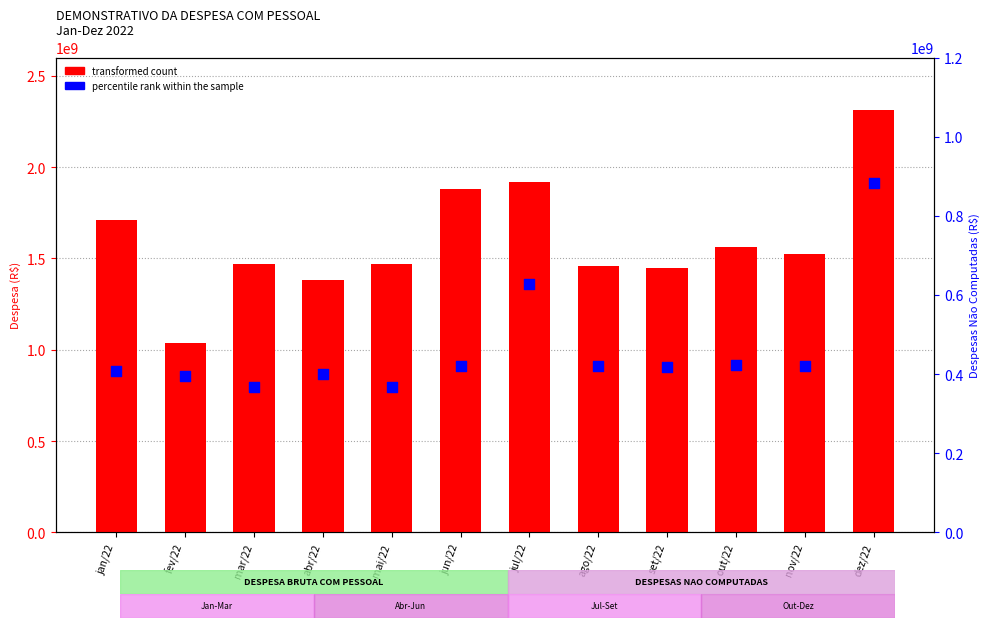

Is the value of percentile rank within the sample at jun/22 greater than the value of transformed count at jan/22?

No